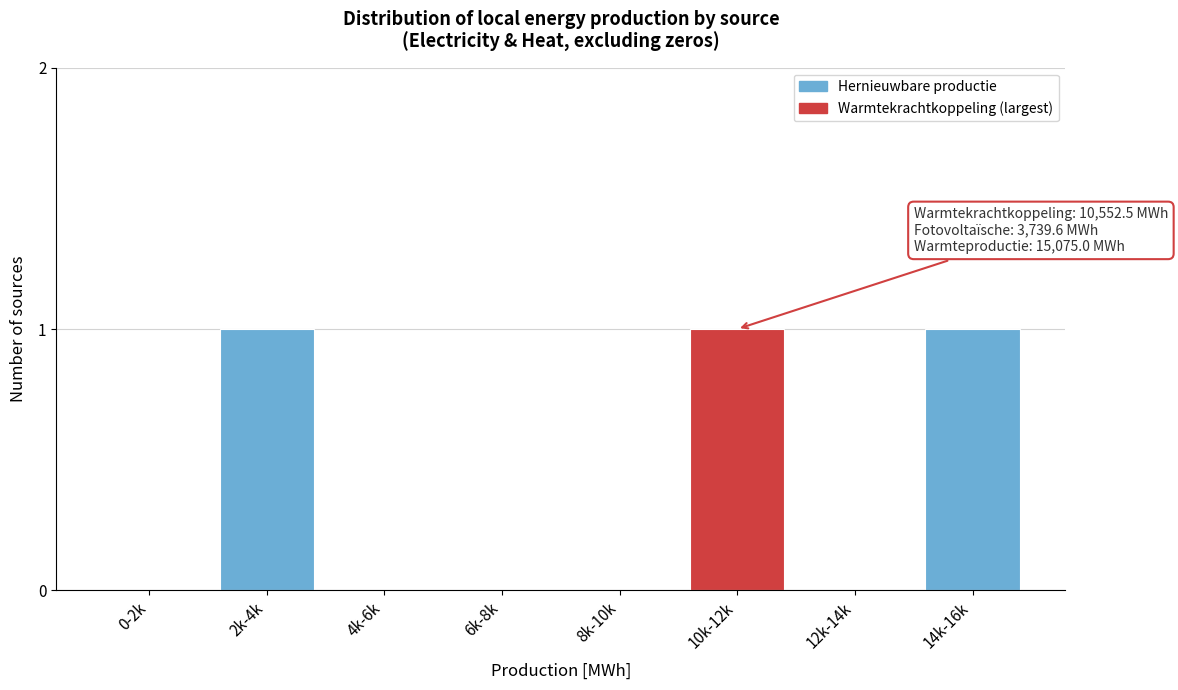

Reading left to right, transcribe all the data shown in this chart.

0-2k=0	2k-4k=1	4k-6k=0	6k-8k=0	8k-10k=0	10k-12k=1	12k-14k=0	14k-16k=1